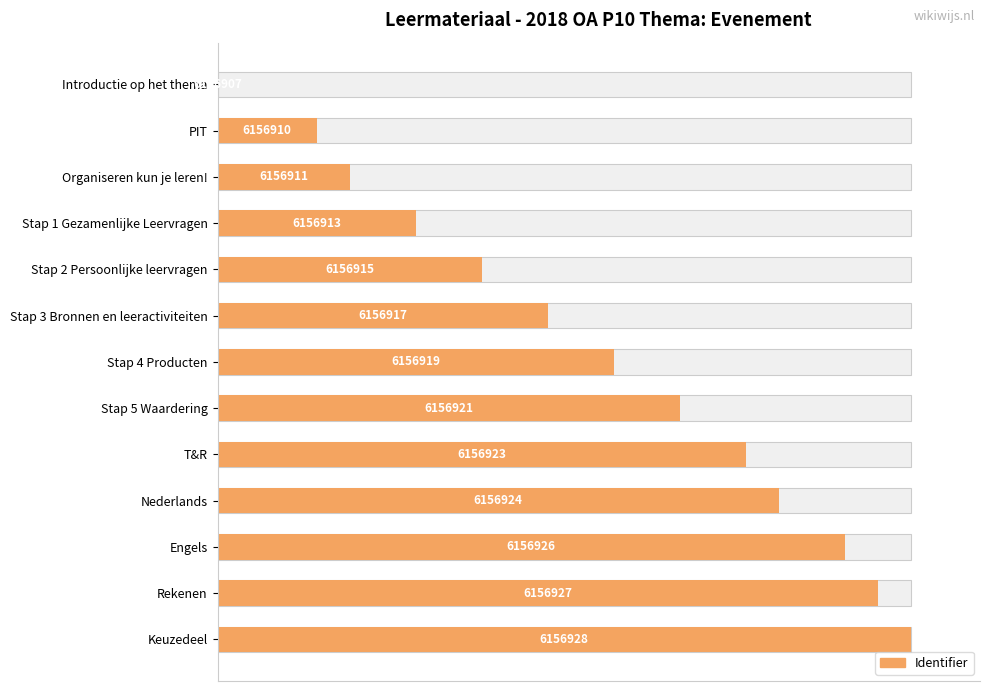

Are the bars grouped side by side (vs. stacked)?

No